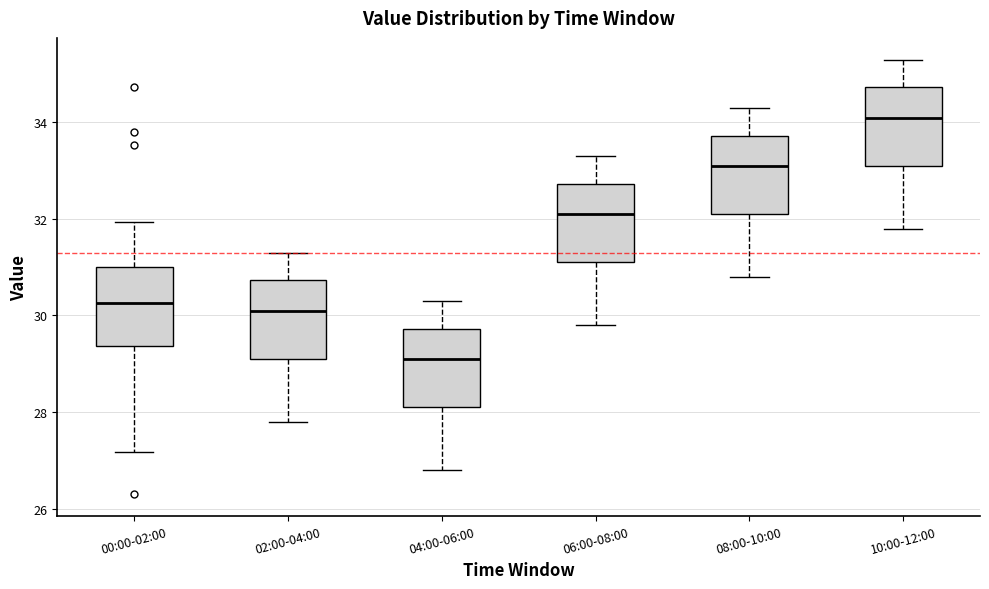

Where does the upper whisker of the box for 00:00-02:00 end on the y-axis? The values are not printed on the chart, so give them approximately, as read against the axis.

32.0